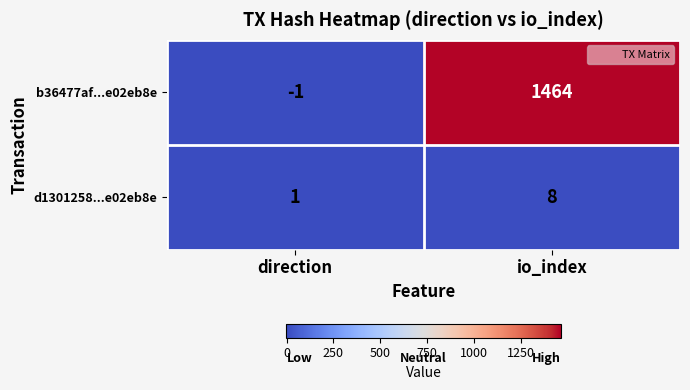

What is the average value of the b36477af...e02eb8e series?

732